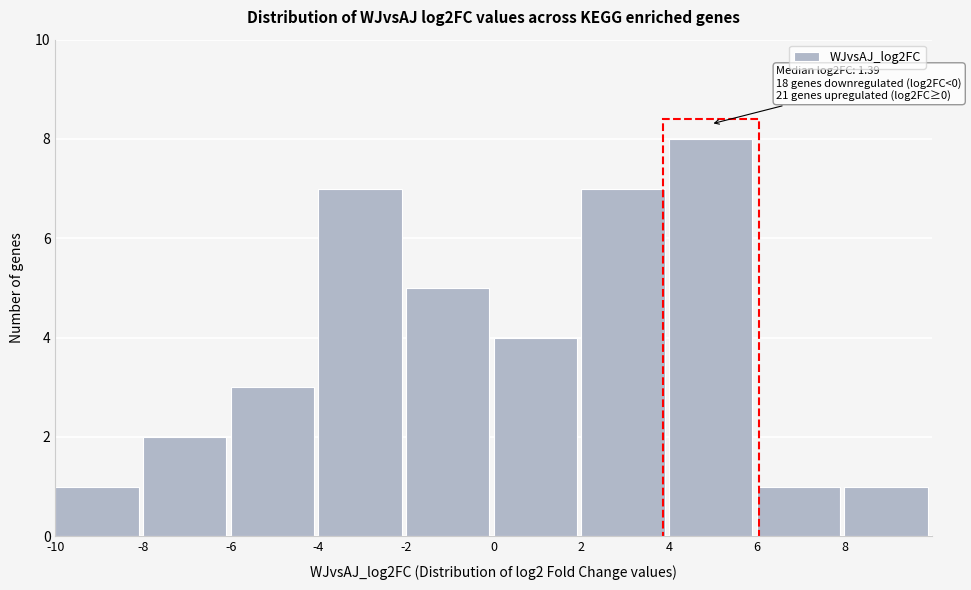

Over which range of the x-axis is the bar tallest?

4 to 6